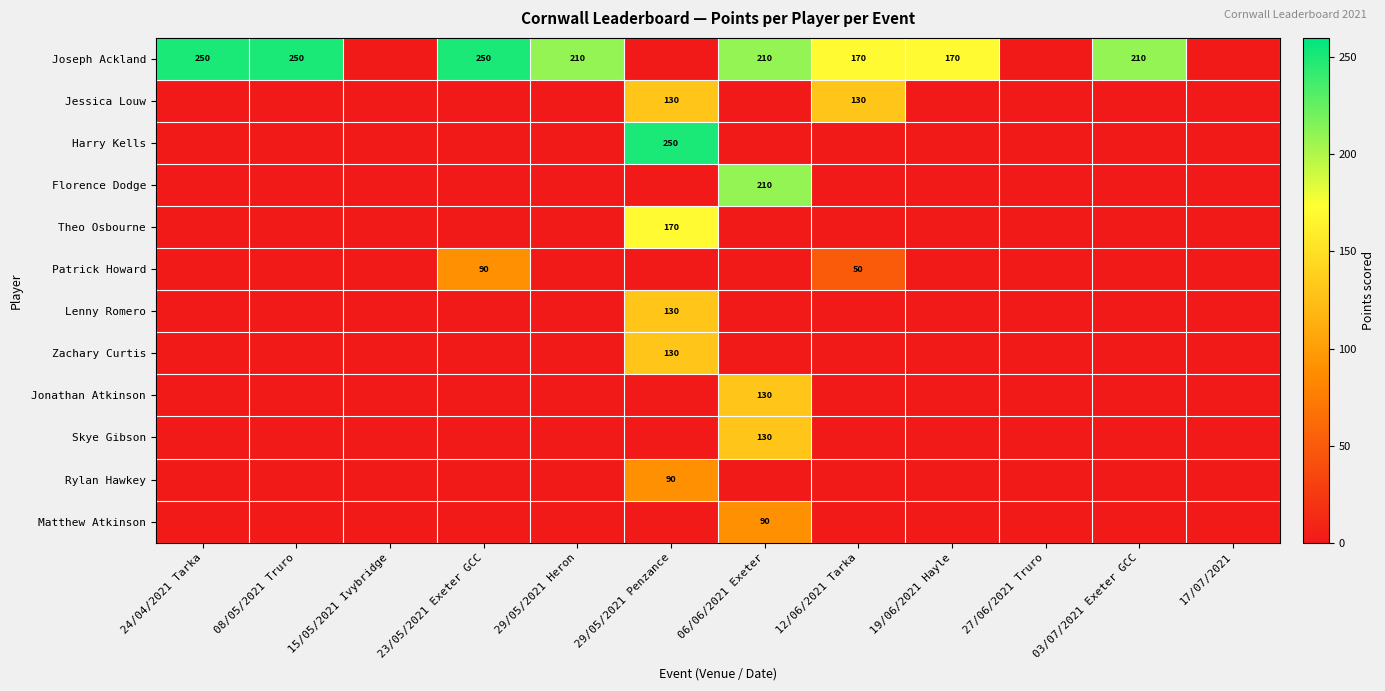

List the series in order of their peak value, lowest first.

Patrick Howard, Rylan Hawkey, Matthew Atkinson, Jessica Louw, Lenny Romero, Zachary Curtis, Jonathan Atkinson, Skye Gibson, Theo Osbourne, Florence Dodge, Joseph Ackland, Harry Kells